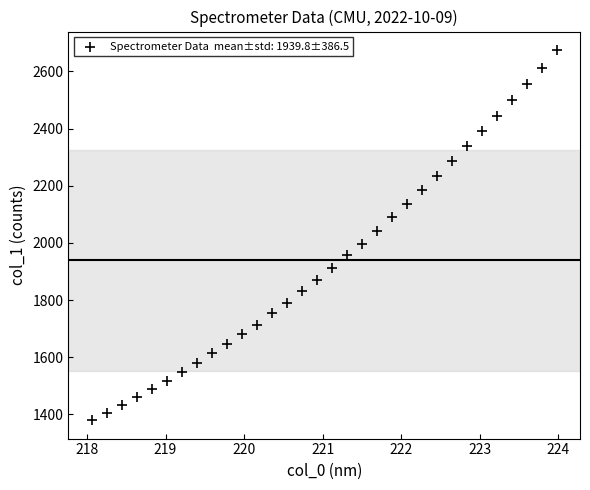

What is the range of X values (max minus min)?

5.9